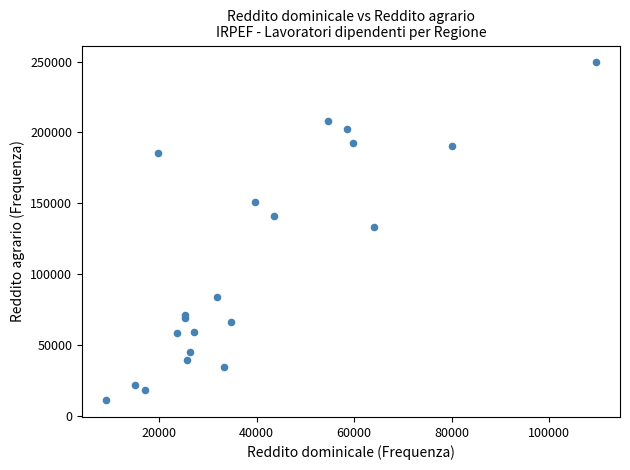

What Y value in the scatter plot is closest to 130223?

132892